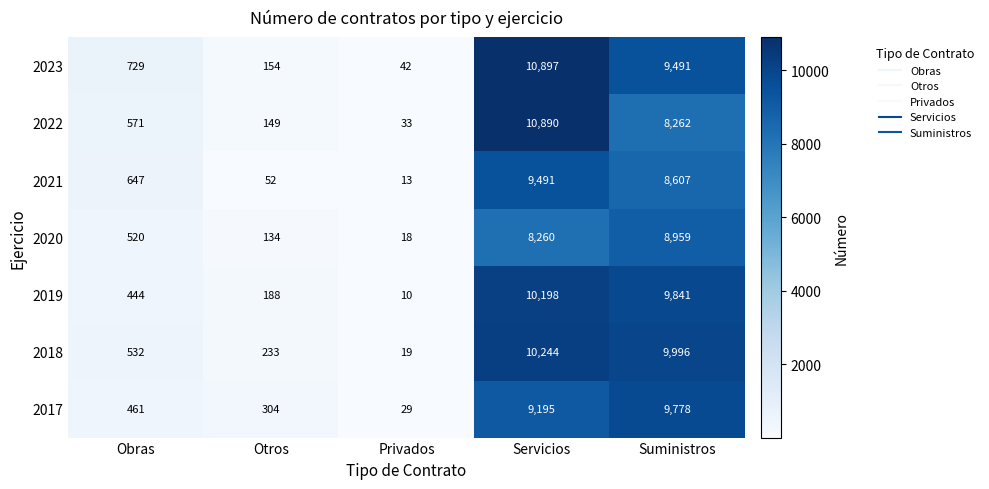

Is it true that 2021 equals 388 at Obras?

False